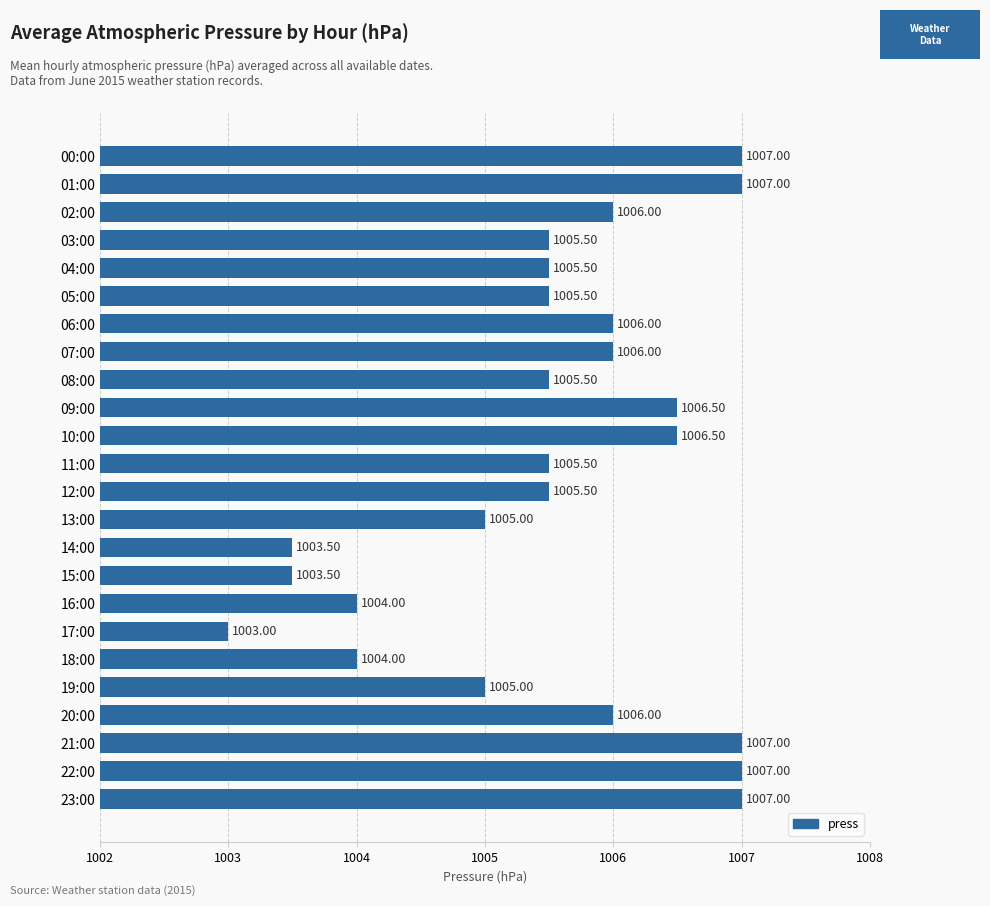

What is the sum of the values at 08:00 and 21:00?

2012.5